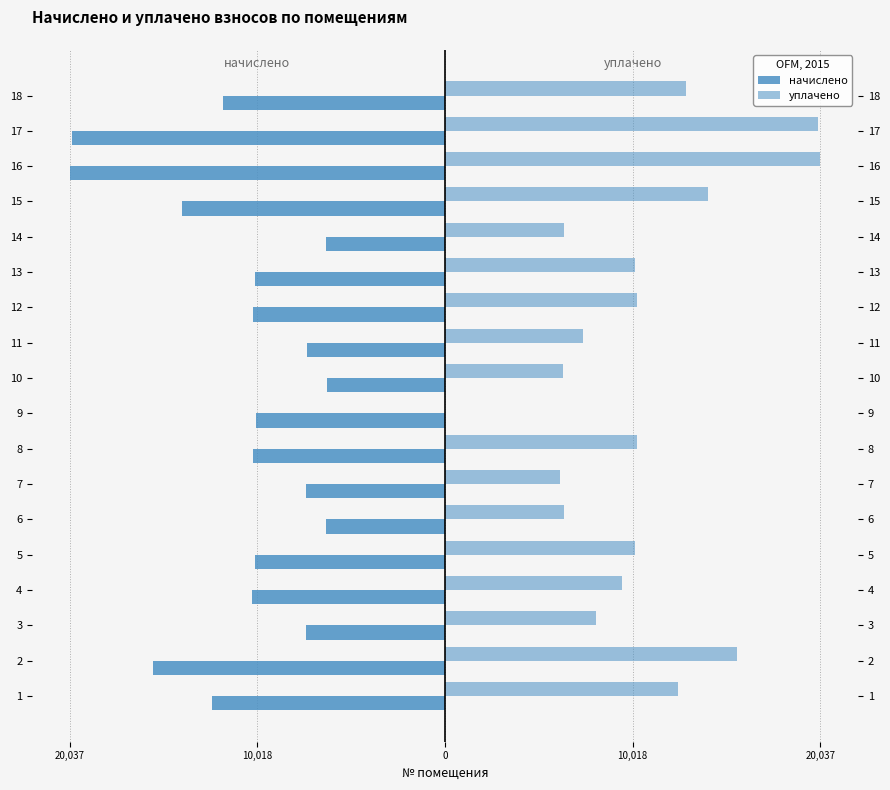

What is the sum of all начислено values?

-196169.8